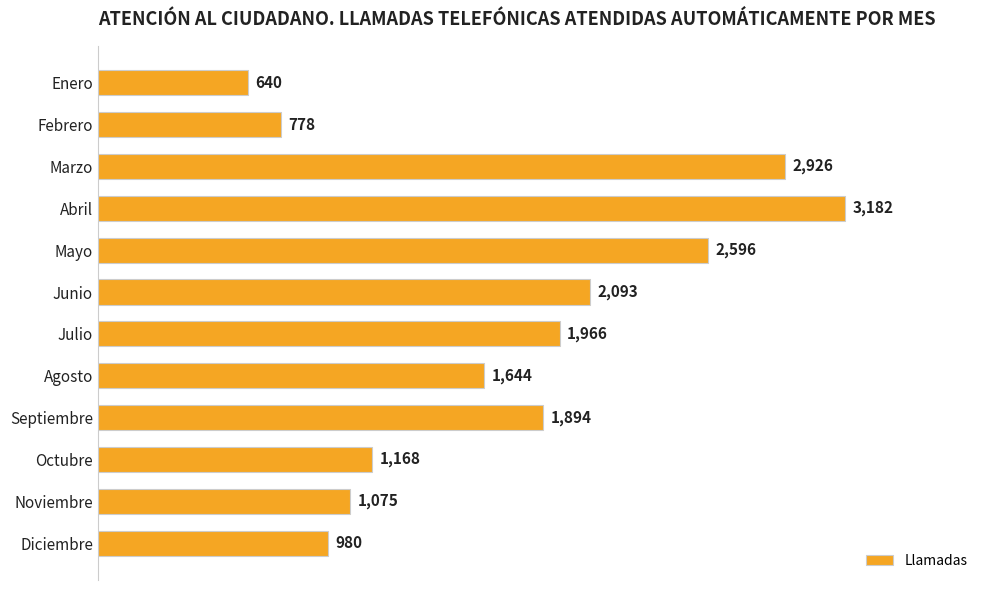

List the labels in order of value, smallest first.

Enero, Febrero, Diciembre, Noviembre, Octubre, Agosto, Septiembre, Julio, Junio, Mayo, Marzo, Abril